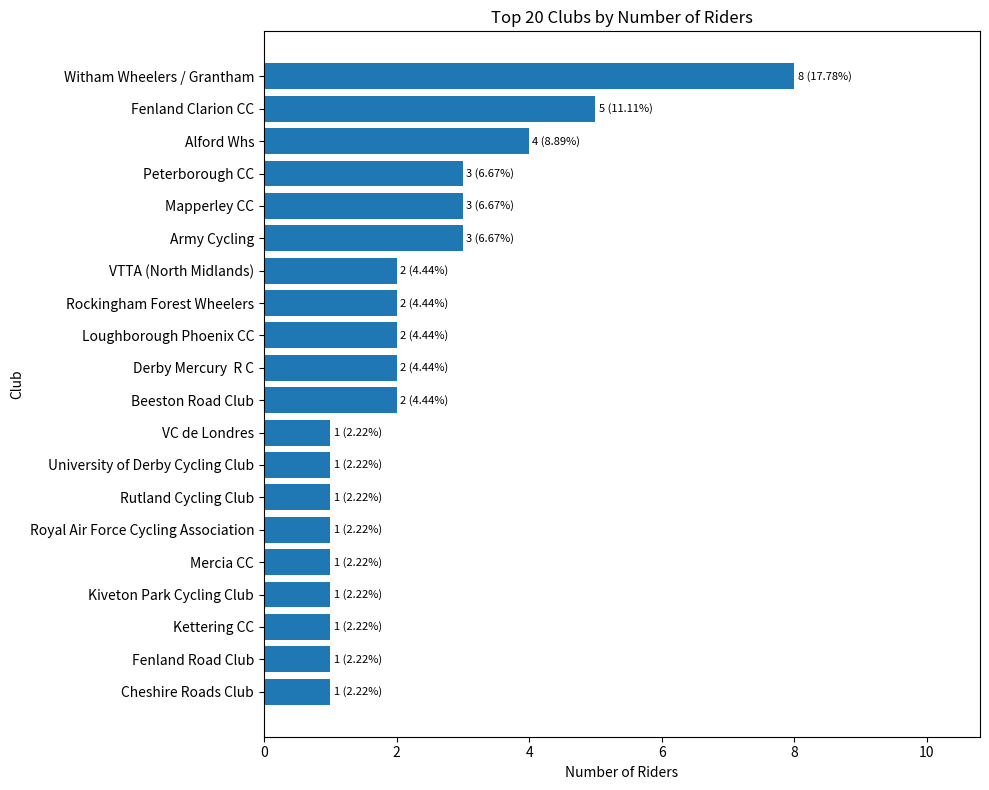

True or false: the data shows 2 at Kiveton Park Cycling Club.

False